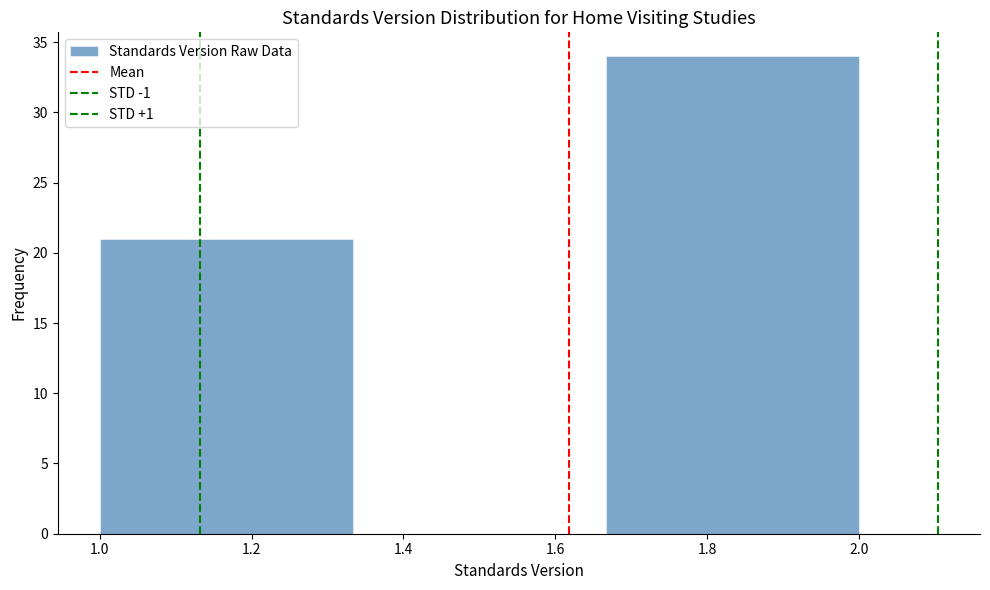

Reading left to right, transcribe this chart: for each bar, give the range it covers on the x-axis and its height. Neither the bar edges nor the heights are printed on the chart, so give them approximately, as read against the axes.

1.00 to 1.34: 21
1.34 to 1.66: 0
1.66 to 2.00: 34